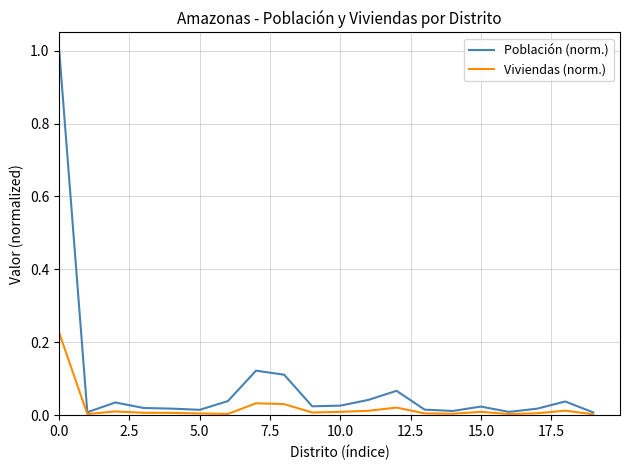

In Población (norm.), how many points are lower than both neighbors (excluding endpoints)?

5